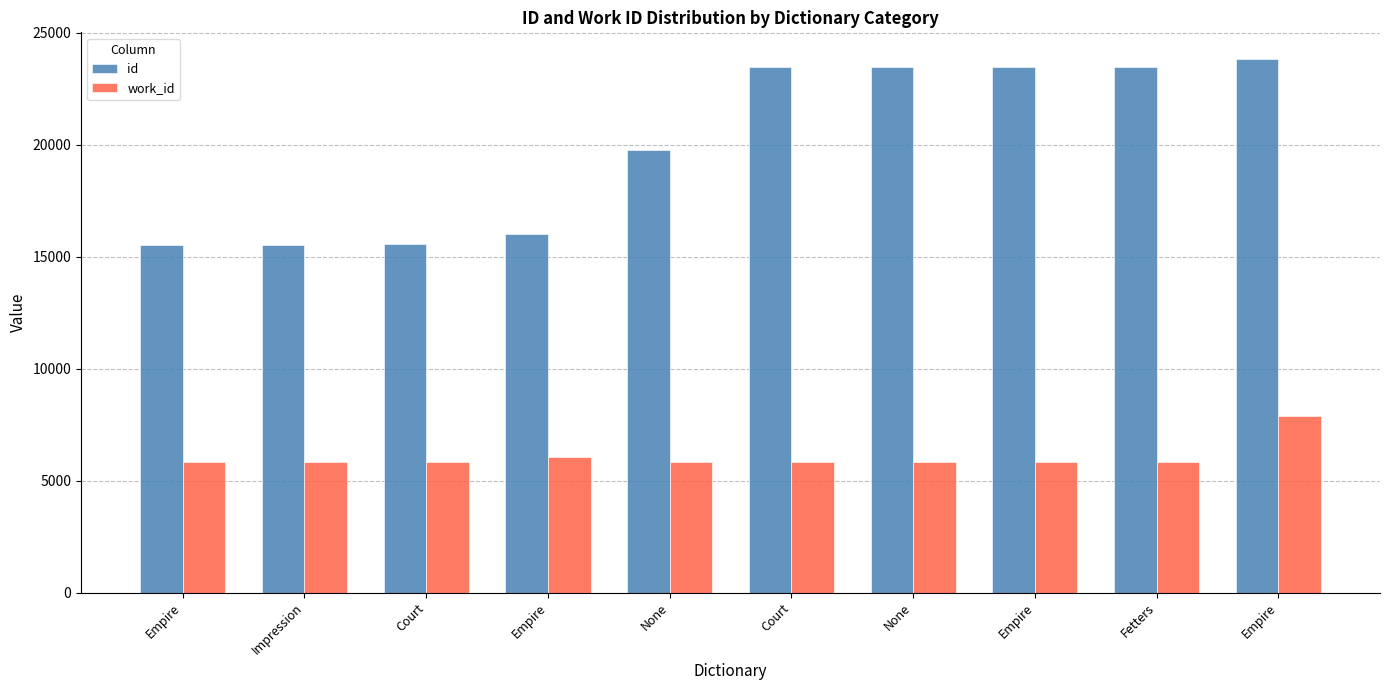

Reading right to left, extract all data points from this chart.

id: 23830	23483	23478	23467	23466	19783	16032	15554	15530	15523
work_id: 7879	5841	5841	5841	5841	5813	6046	5833	5813	5813